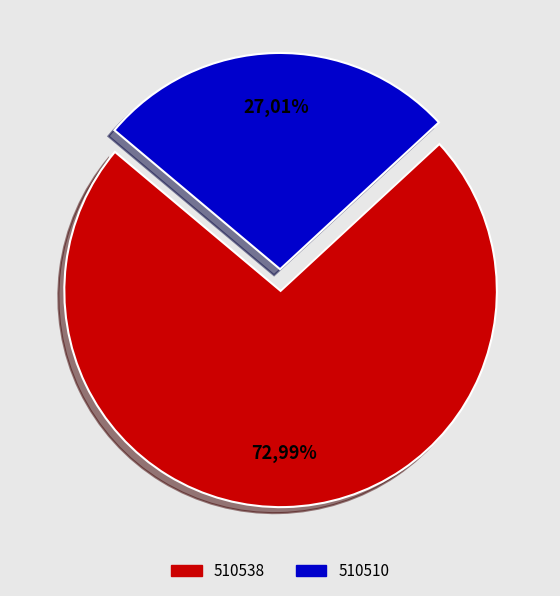

Does 510538 account for over 50% of the chart?

Yes